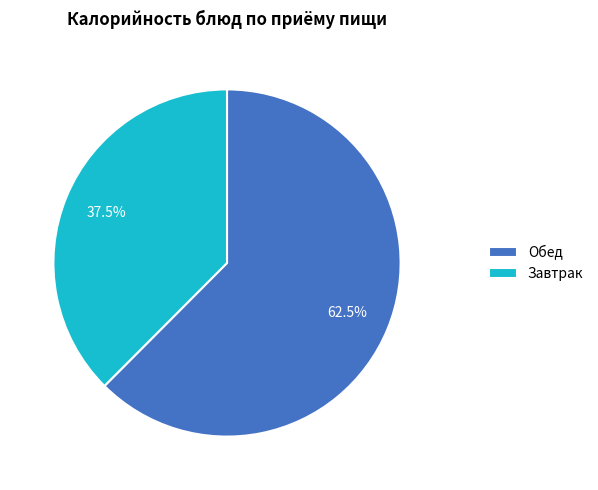

How many segments does this pie chart have?

2